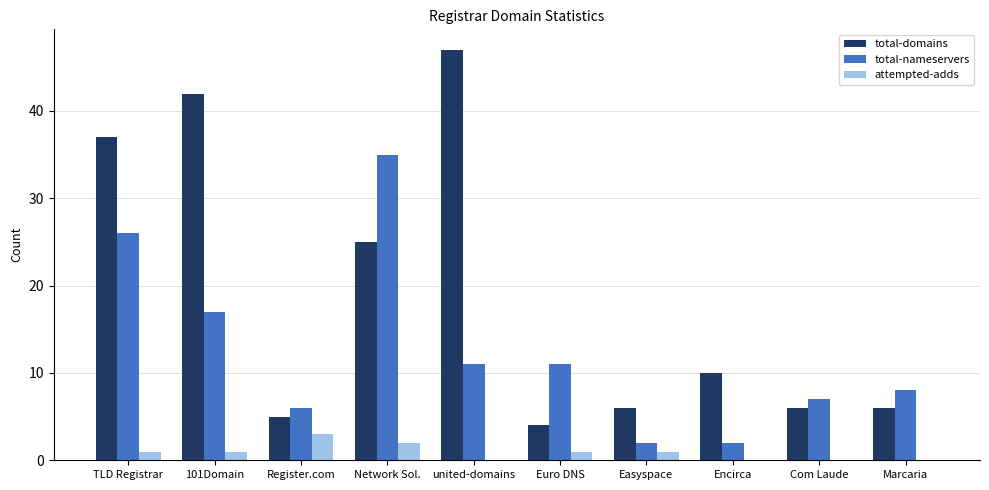

Reading left to right, extract all data points from this chart.

total-domains: TLD Registrar=37	101Domain=42	Register.com=5	Network Sol.=25	united-domains=47	Euro DNS=4	Easyspace=6	Encirca=10	Com Laude=6	Marcaria=6
total-nameservers: TLD Registrar=26	101Domain=17	Register.com=6	Network Sol.=35	united-domains=11	Euro DNS=11	Easyspace=2	Encirca=2	Com Laude=7	Marcaria=8
attempted-adds: TLD Registrar=1	101Domain=1	Register.com=3	Network Sol.=2	united-domains=0	Euro DNS=1	Easyspace=1	Encirca=0	Com Laude=0	Marcaria=0